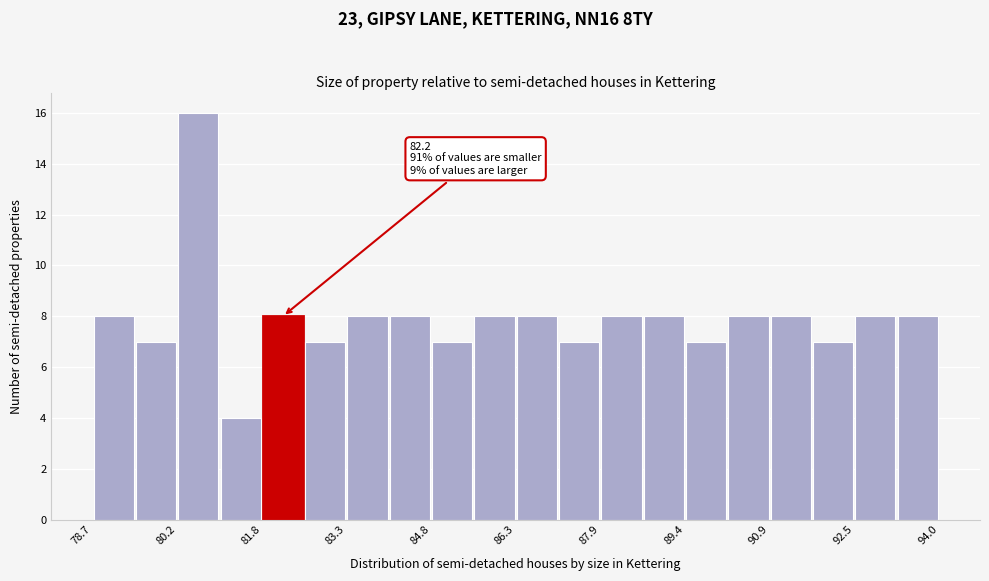

Read against the x-axis, roughly where is the centre of the tallest bar?

80.6